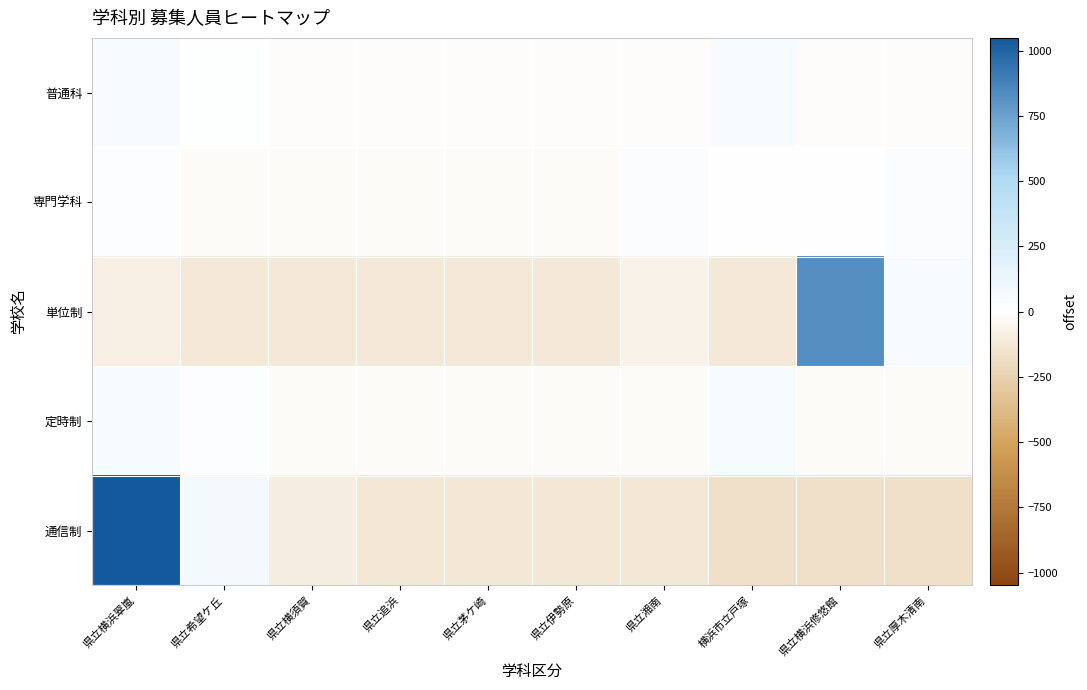

Which has a higher value, 県立茅ケ崎 or 県立湘南?

県立茅ケ崎